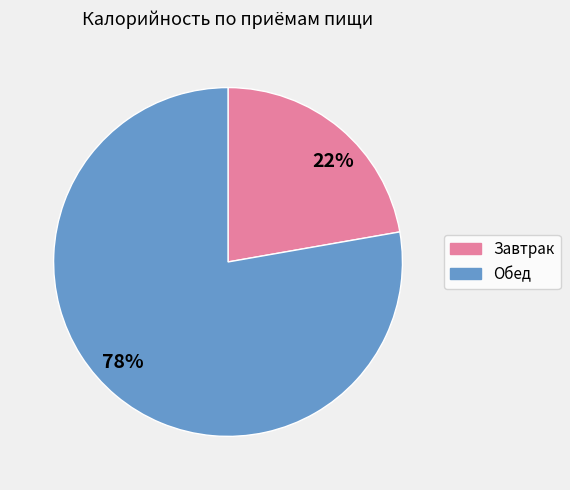

Is it true that 22% is 22% of the pie?

True